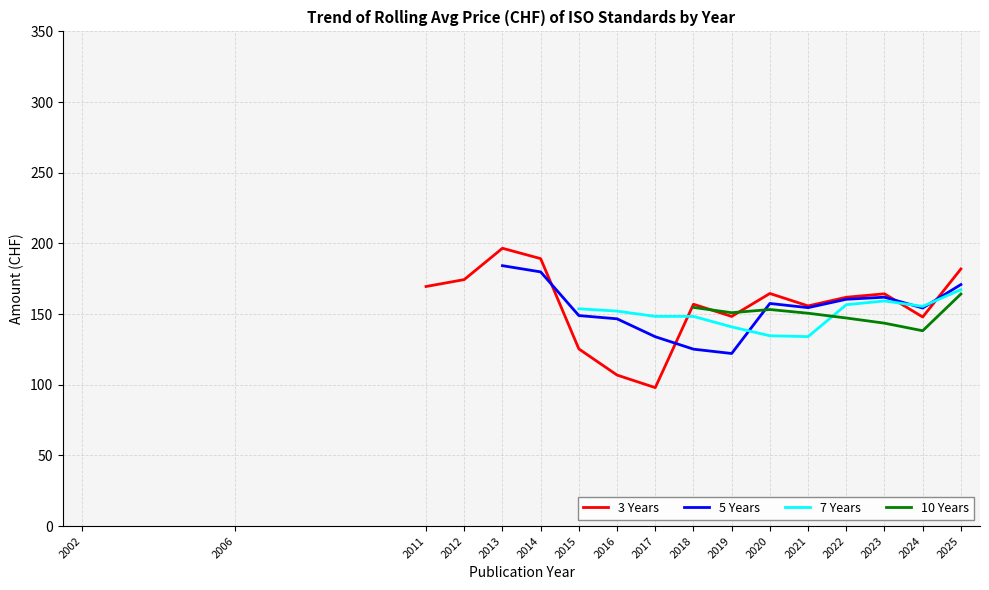

True or false: 7 Years and 3 Years cross at least once.

True